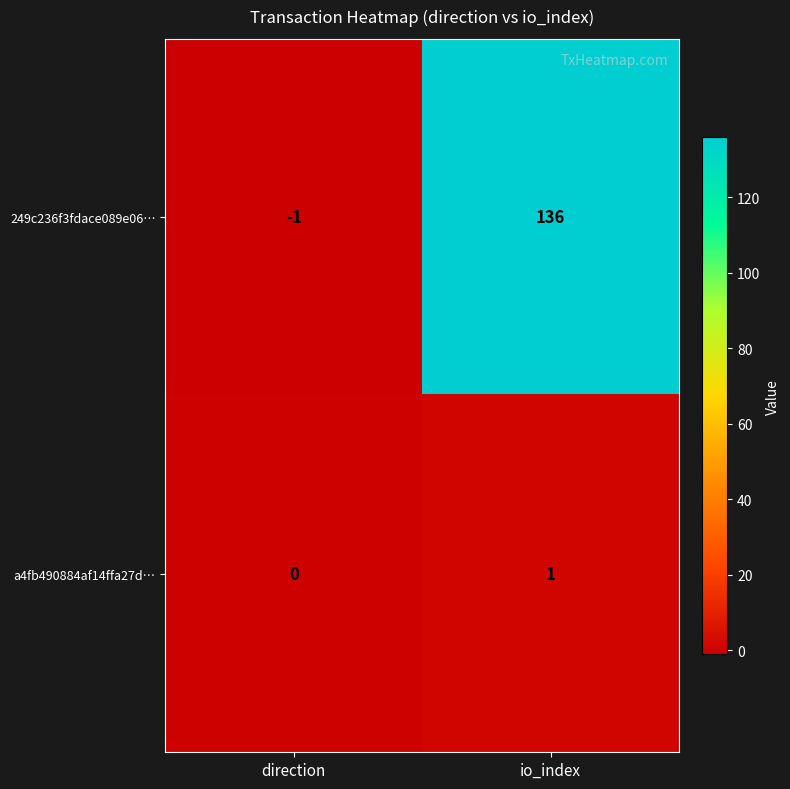

What is the total value across all series at io_index?

137